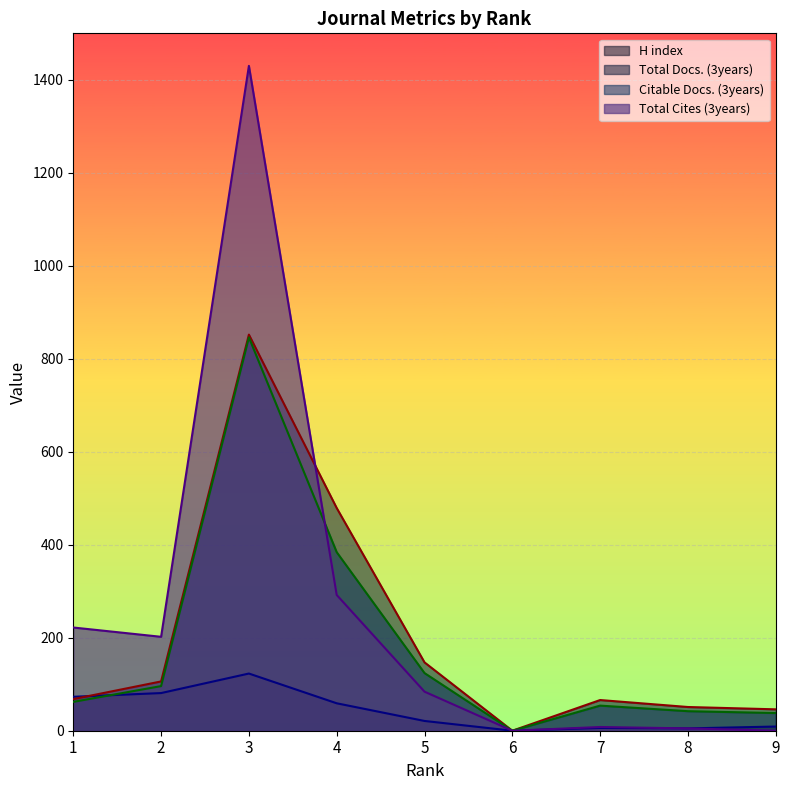

What is the average value of the Citable Docs. (3years) series?

183